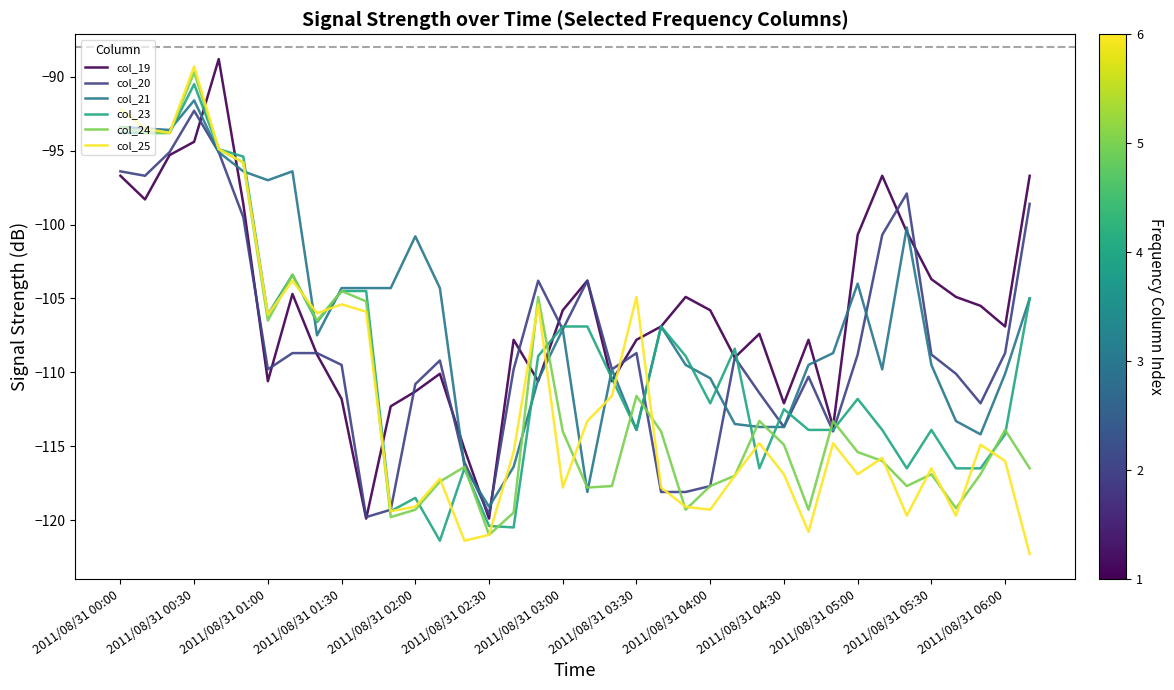

What is the maximum value shown in the chart?

-88.8